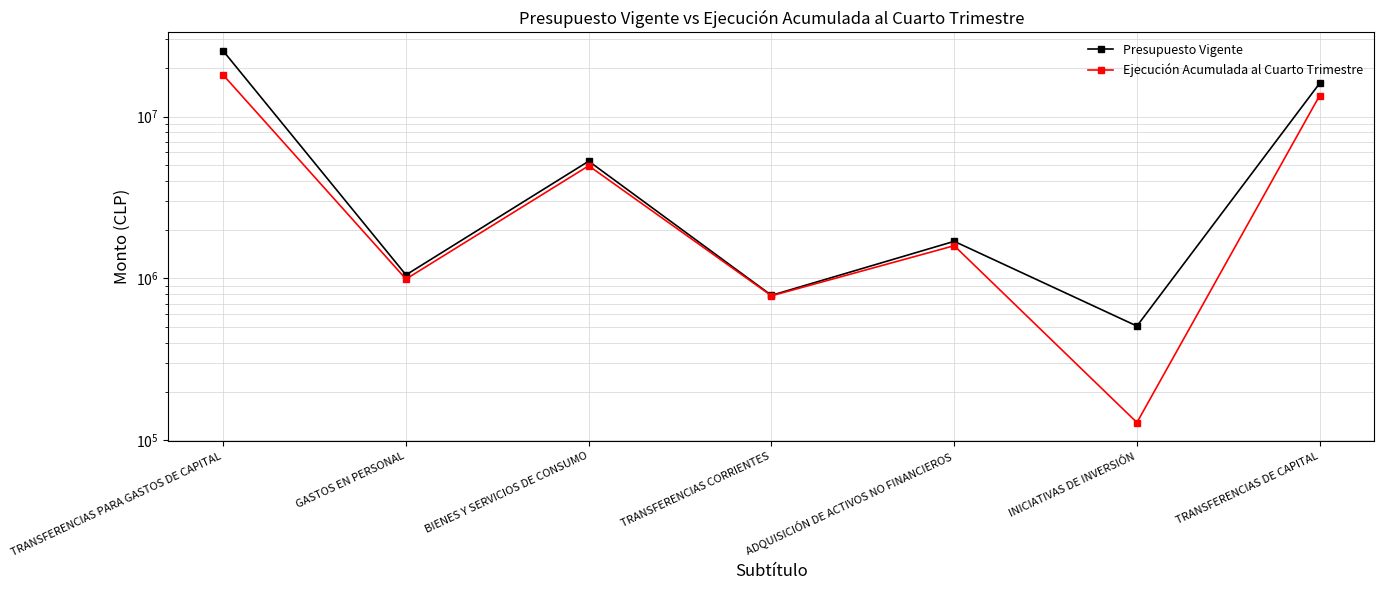

How many values in the Ejecución Acumulada al Cuarto Trimestre series are below 1592861?

3